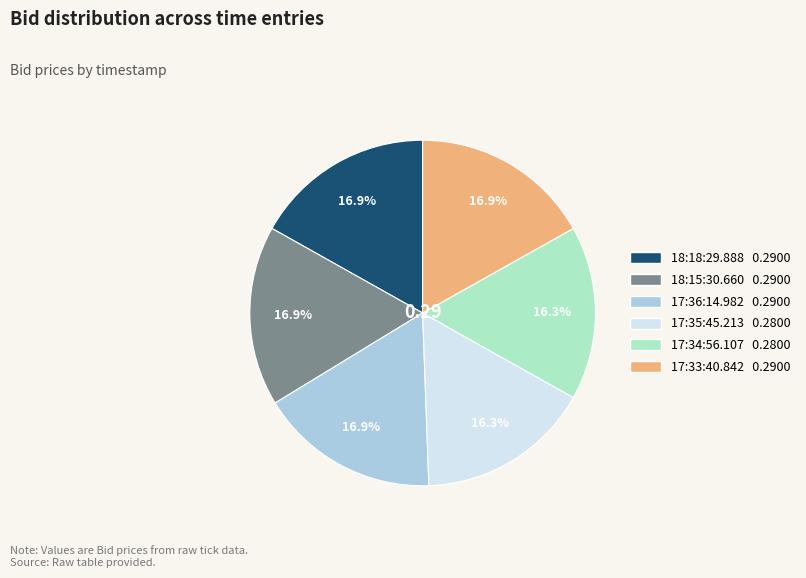

To the nearest percent, what portion does 18:15:30.660 represent?

17%